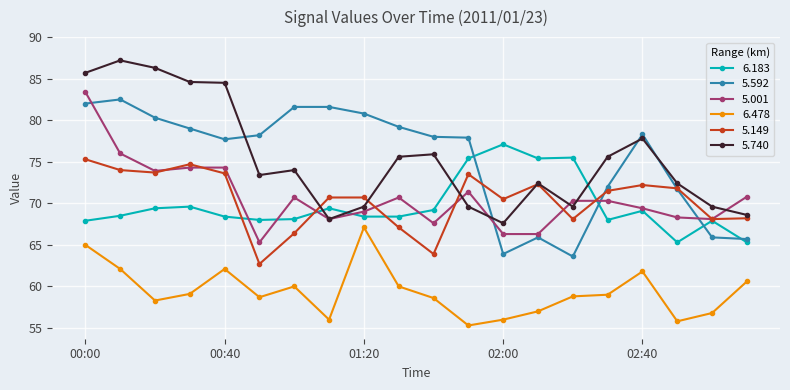

What is the value of the 6.478 point at the 10th from the left?

60.0